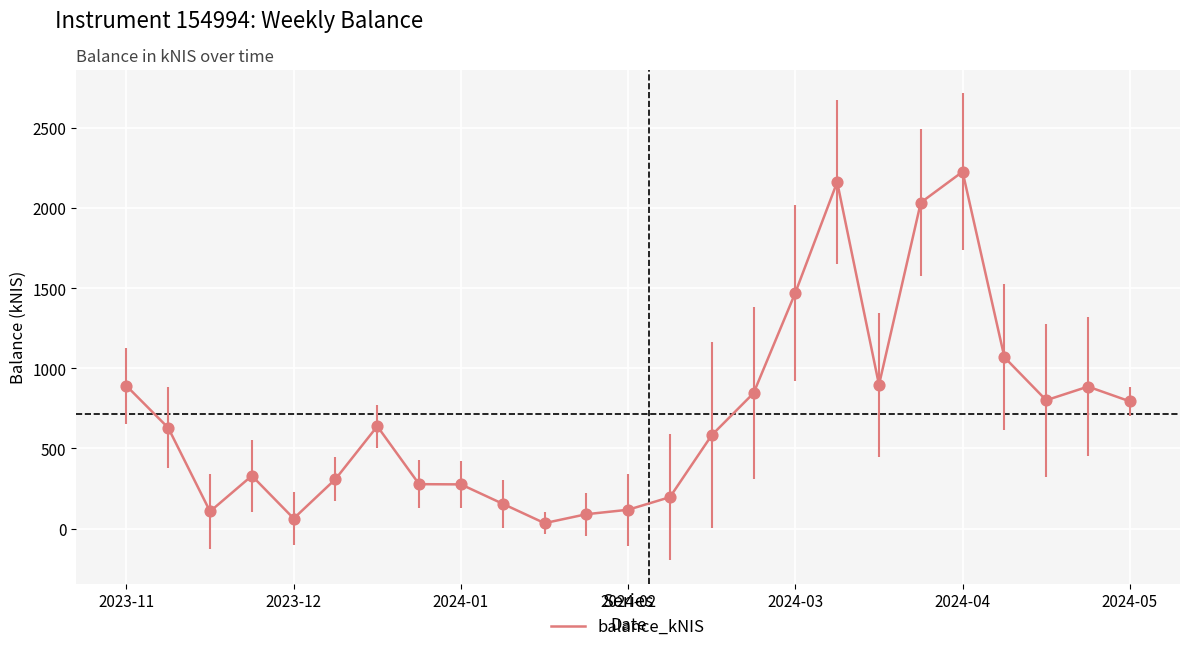

What is the maximum value shown in the chart?

2227.7